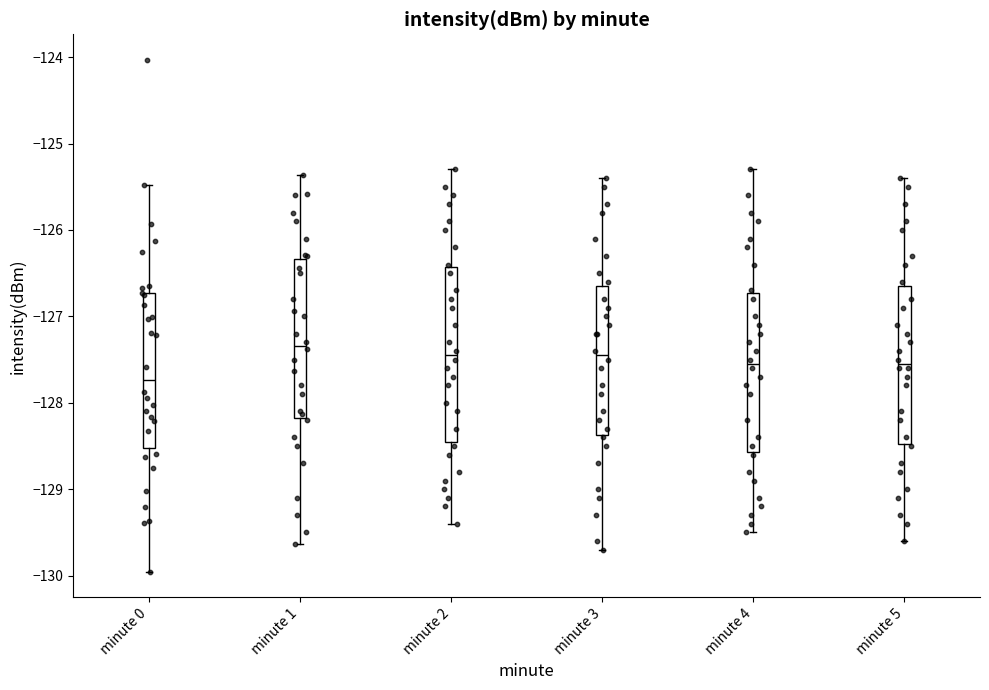

Where does the lower whisker of the box for minute 5 end on the y-axis? The values are not printed on the chart, so give them approximately, as read against the axis.

-129.6